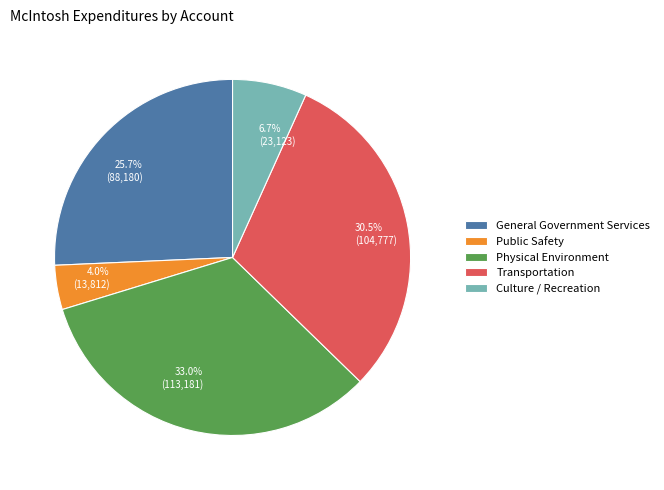

Between Public Safety and General Government Services, which is larger?

General Government Services